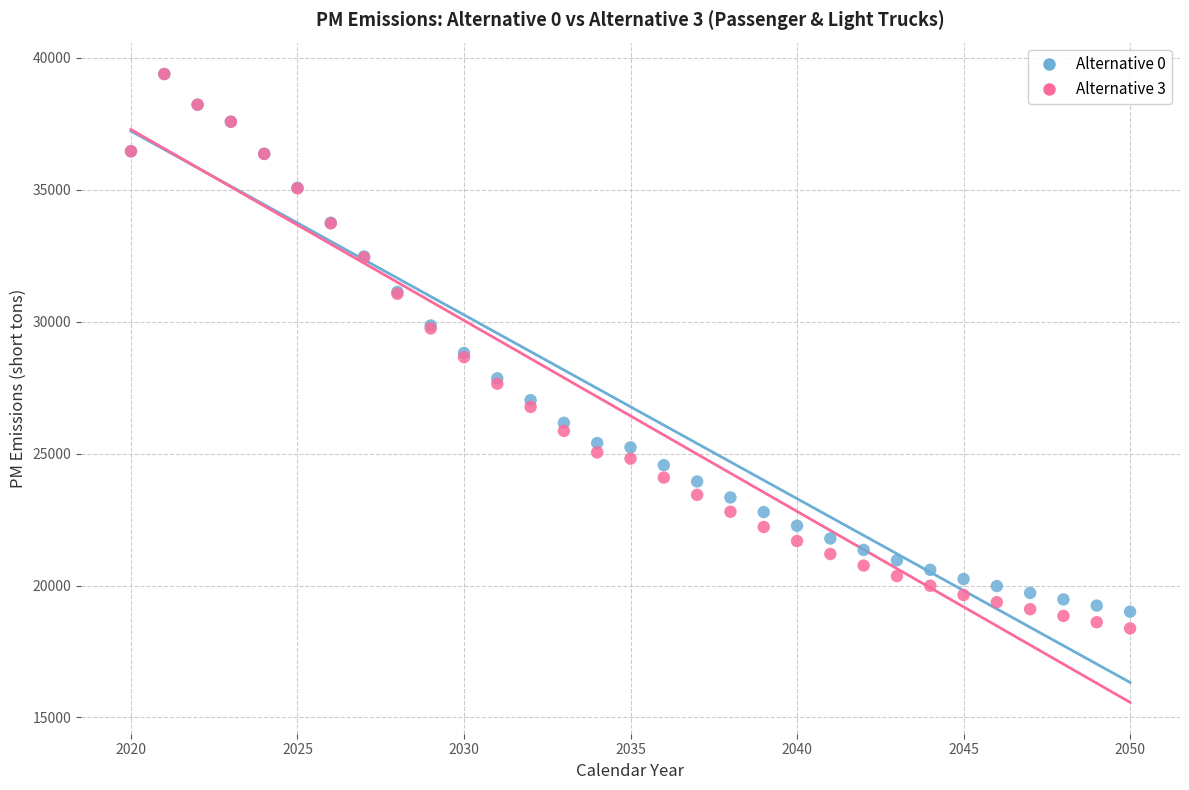

What are all the series names shown in the legend?

Alternative 0, Alternative 3